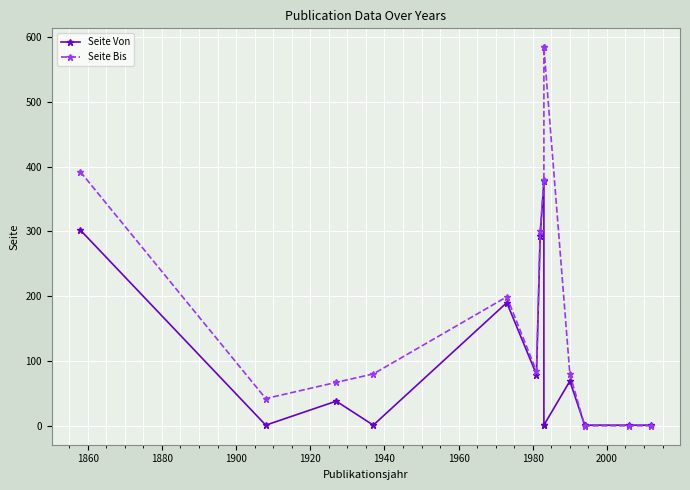

Which series ends up on top after the final intersection of Seite Von and Seite Bis?

Seite Von